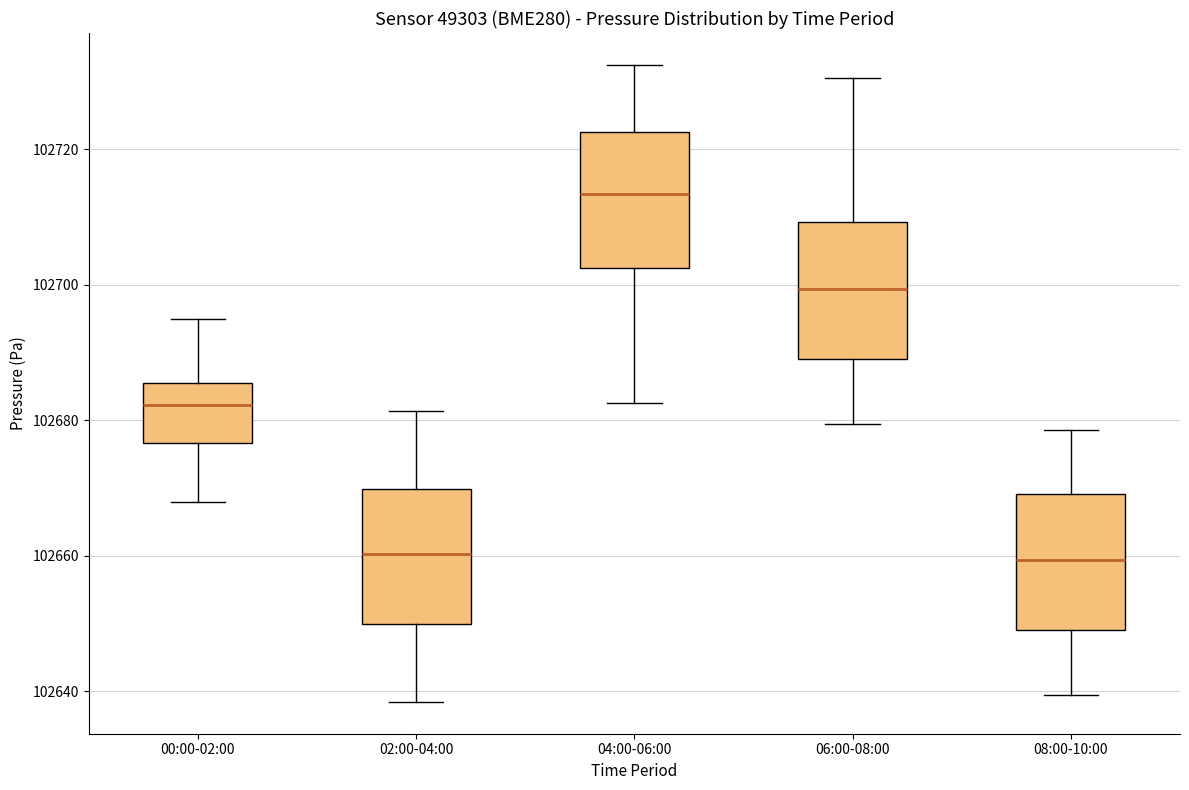

Where does the lower whisker of the box for 04:00-06:00 end on the y-axis? The values are not printed on the chart, so give them approximately, as read against the axis.

102682